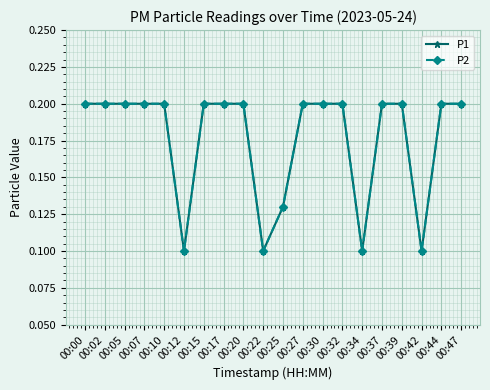

Which category has the lowest value across all series?

00:12